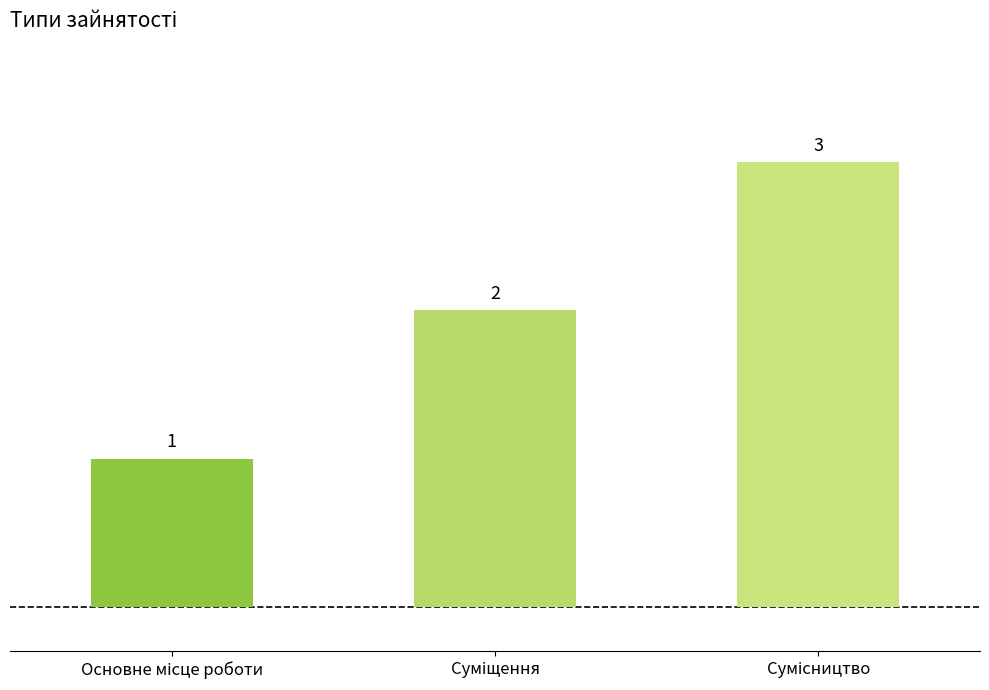

What is the greatest value displayed?

3